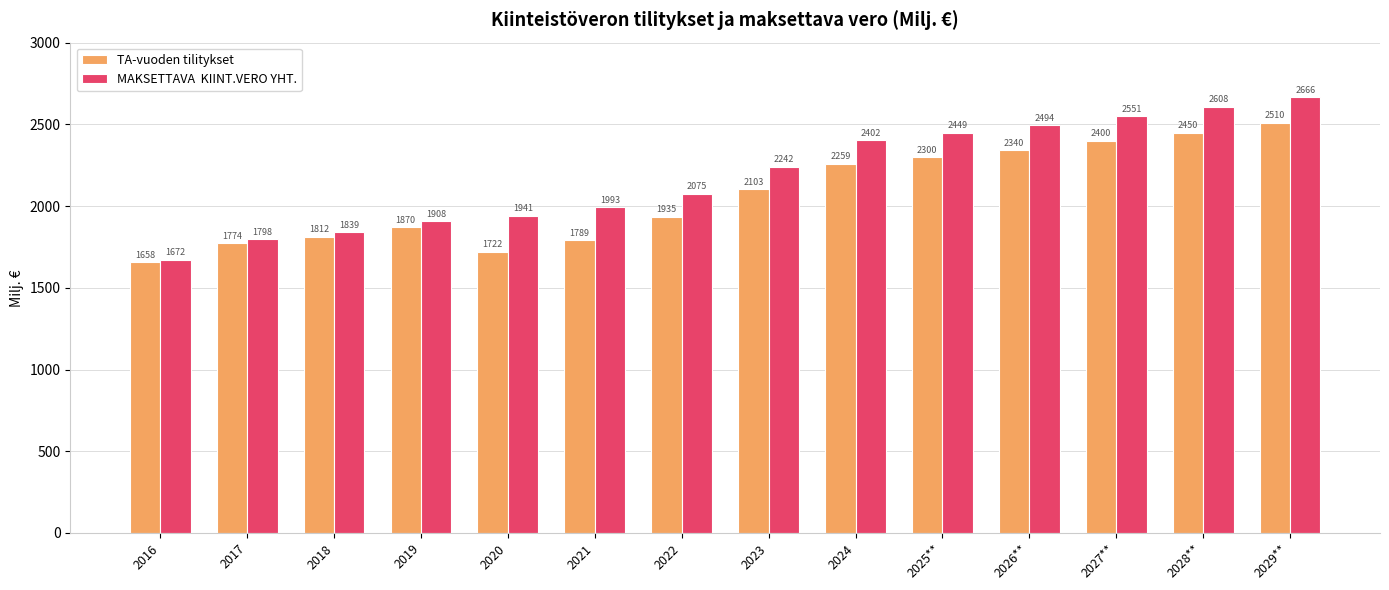

At which category is the sum across all series the highest?

2029**